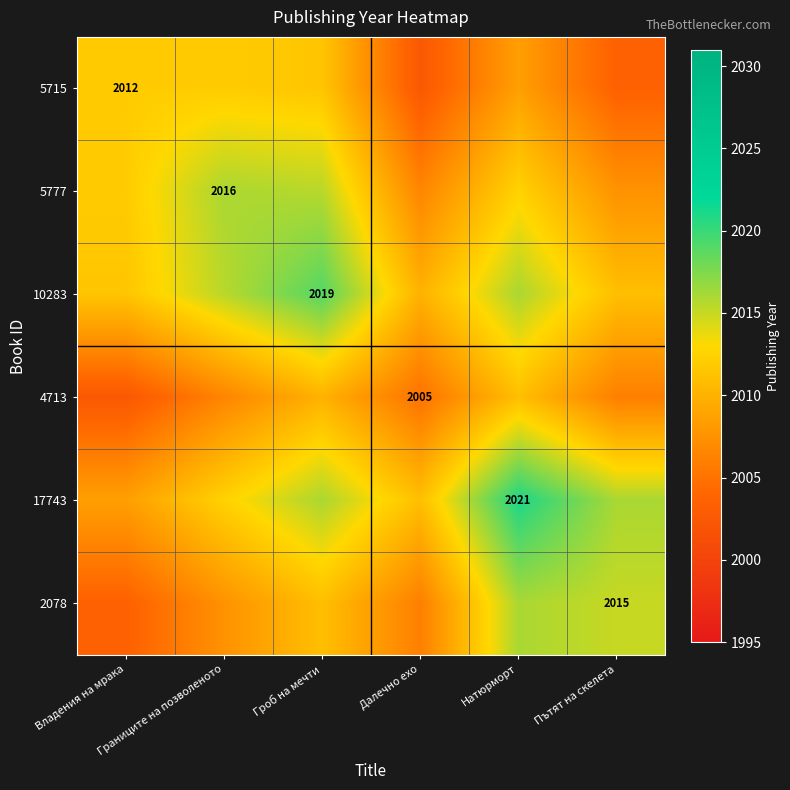

What is the sum of the 17743 values at Натюрморт and Далечно ехо?

4032.0